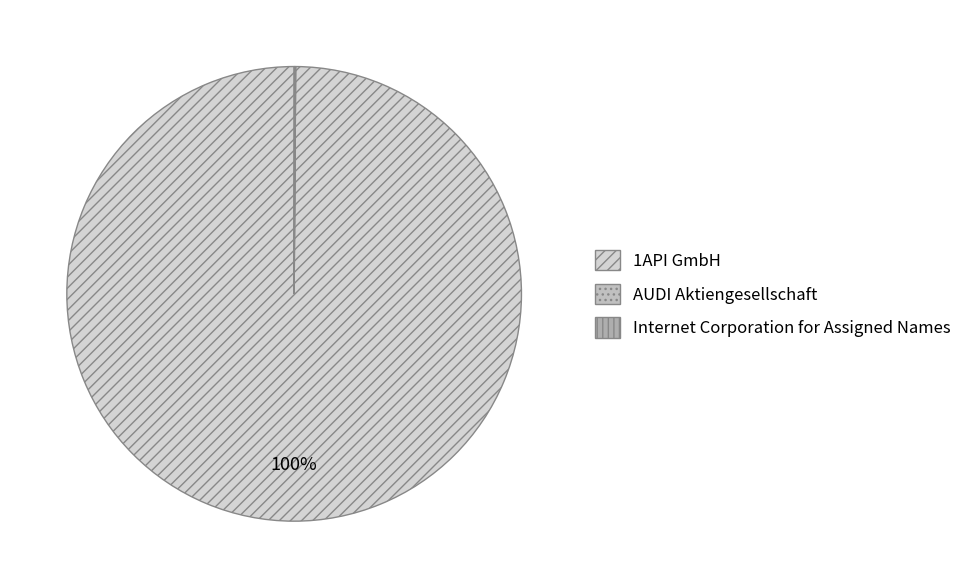

True or false: Internet Corporation for Assigned Names accounts for 0% of the total.

True